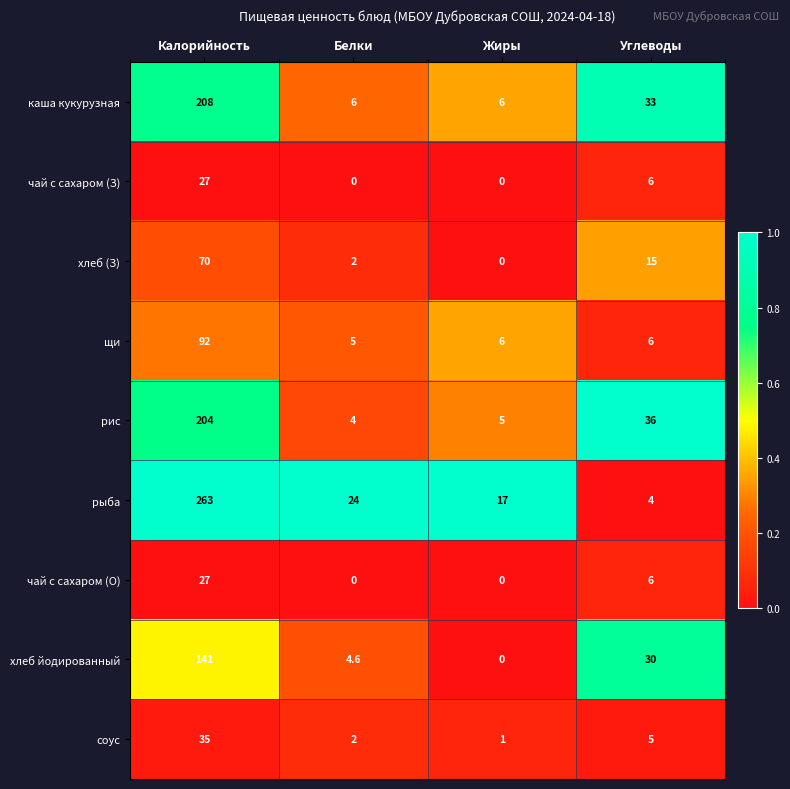

Which category has the lowest value in the рыба series?

Углеводы